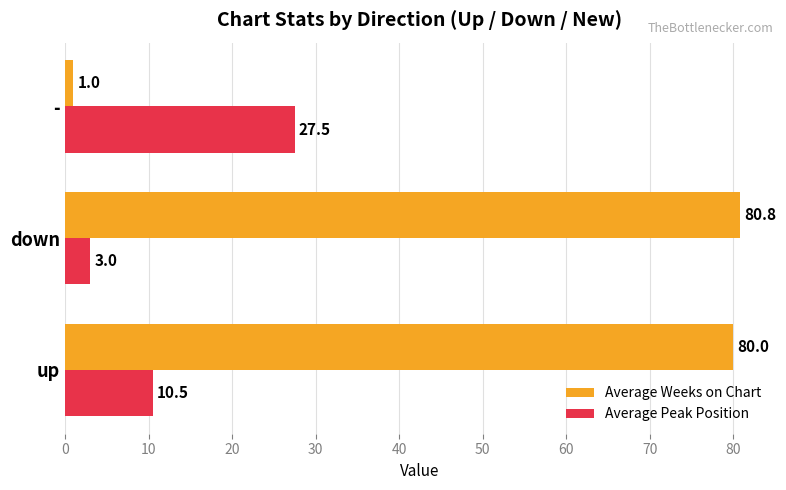

What is the sum of the Average Peak Position values at up and down?

13.5